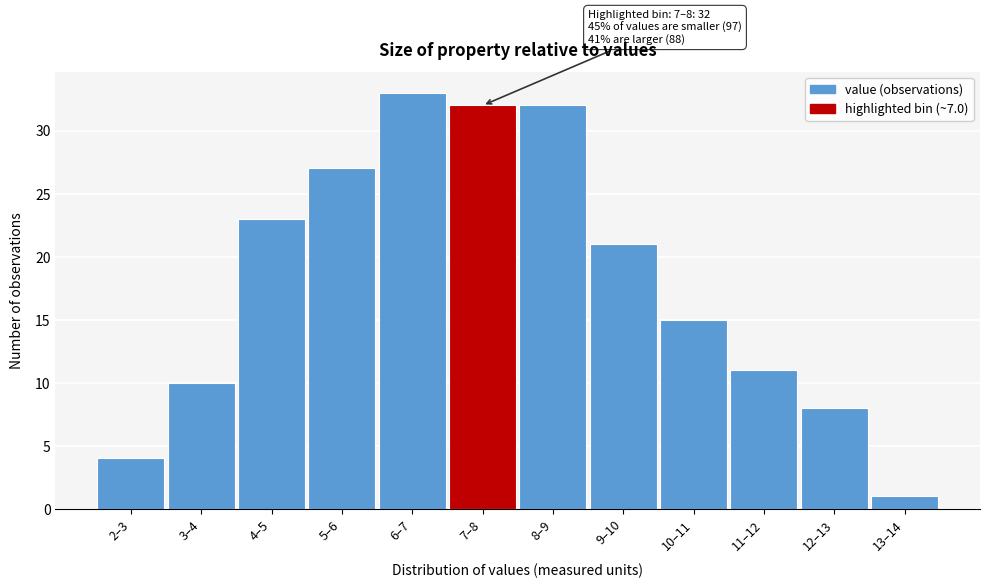

Reading left to right, what are all the values shown in this chart?

2–3=4	3–4=10	4–5=23	5–6=27	6–7=33	7–8=32	8–9=32	9–10=21	10–11=15	11–12=11	12–13=8	13–14=1